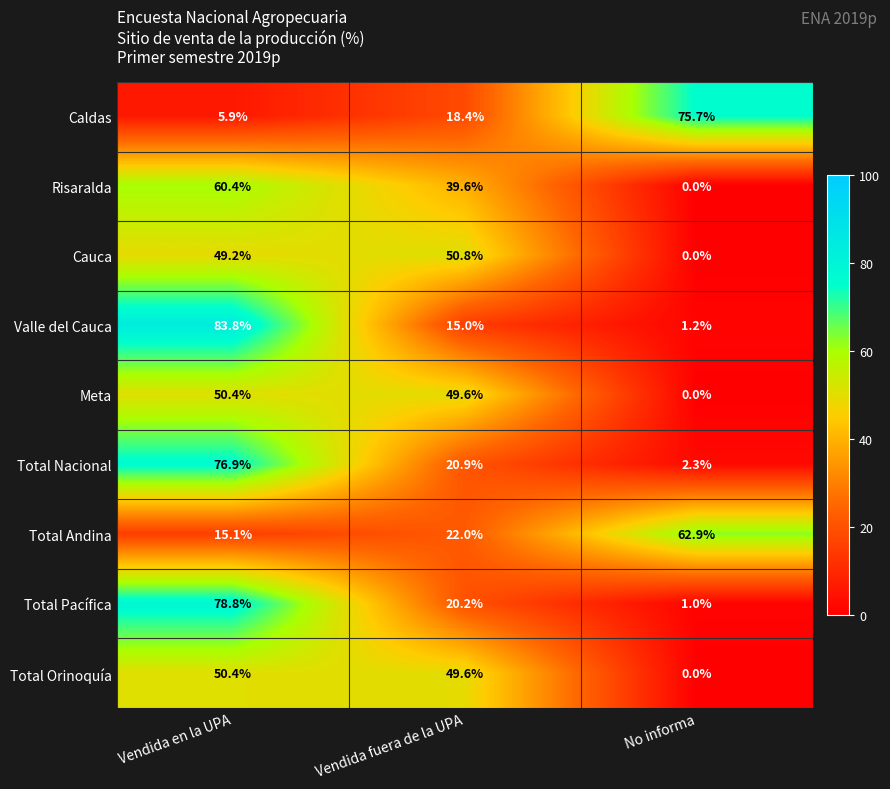

Reading left to right, extract all data points from this chart.

Caldas: 5.9	18.4	75.7
Risaralda: 60.4	39.6	0.0
Cauca: 49.2	50.8	0.0
Valle del Cauca: 83.8	15.0	1.2
Meta: 50.4	49.6	0.0
Total Nacional: 76.9	20.9	2.3
Total Andina: 15.1	22.0	62.9
Total Pacífica: 78.8	20.2	1.0
Total Orinoquía: 50.4	49.6	0.0